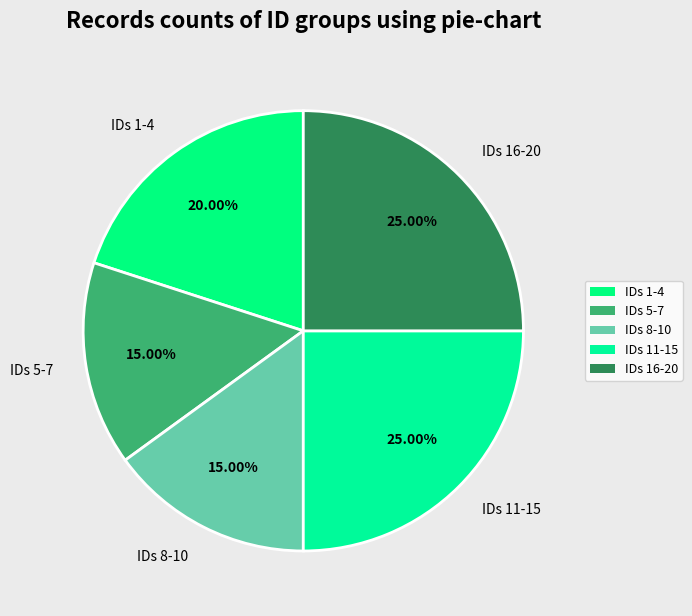

Between IDs 5-7 and IDs 1-4, which is larger?

IDs 1-4